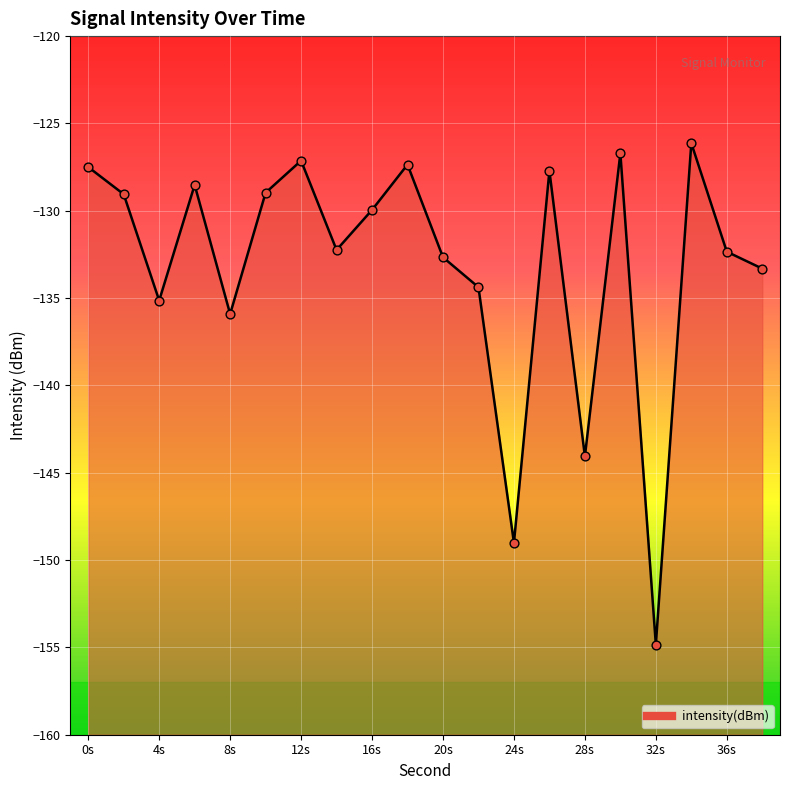

Which has a higher value, 38 or 12?

12